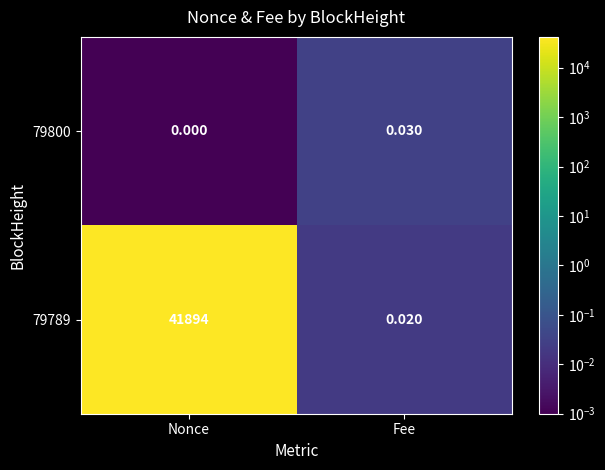

Which series has the largest total across all categories?

79789